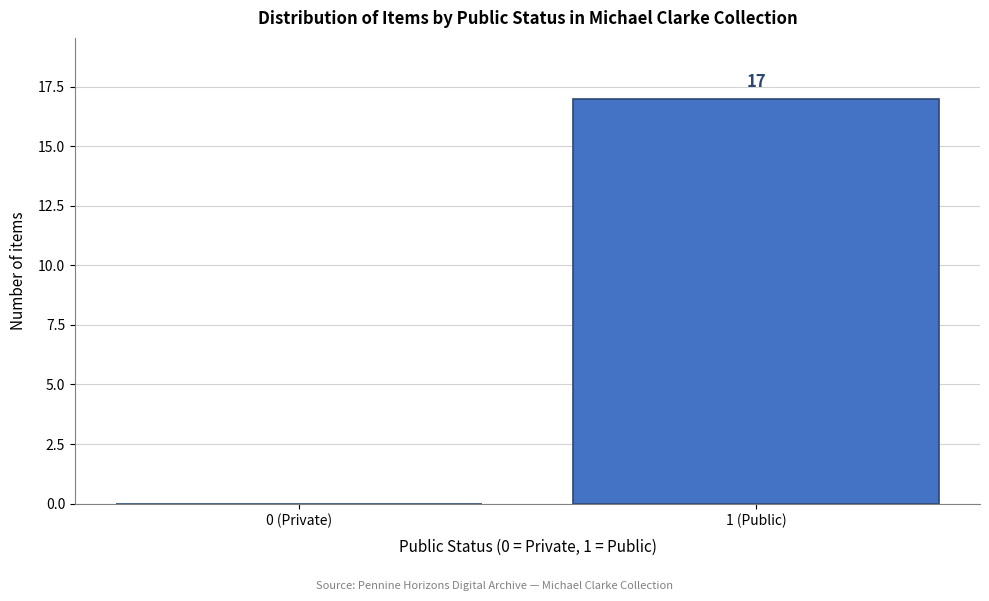

Reading left to right, extract all data points from this chart.

0 (Private)=0	1 (Public)=17